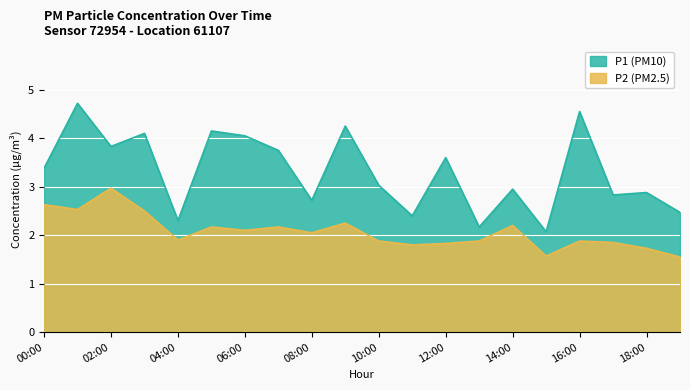

What are all the series names shown in the legend?

P1 (PM10), P2 (PM2.5)